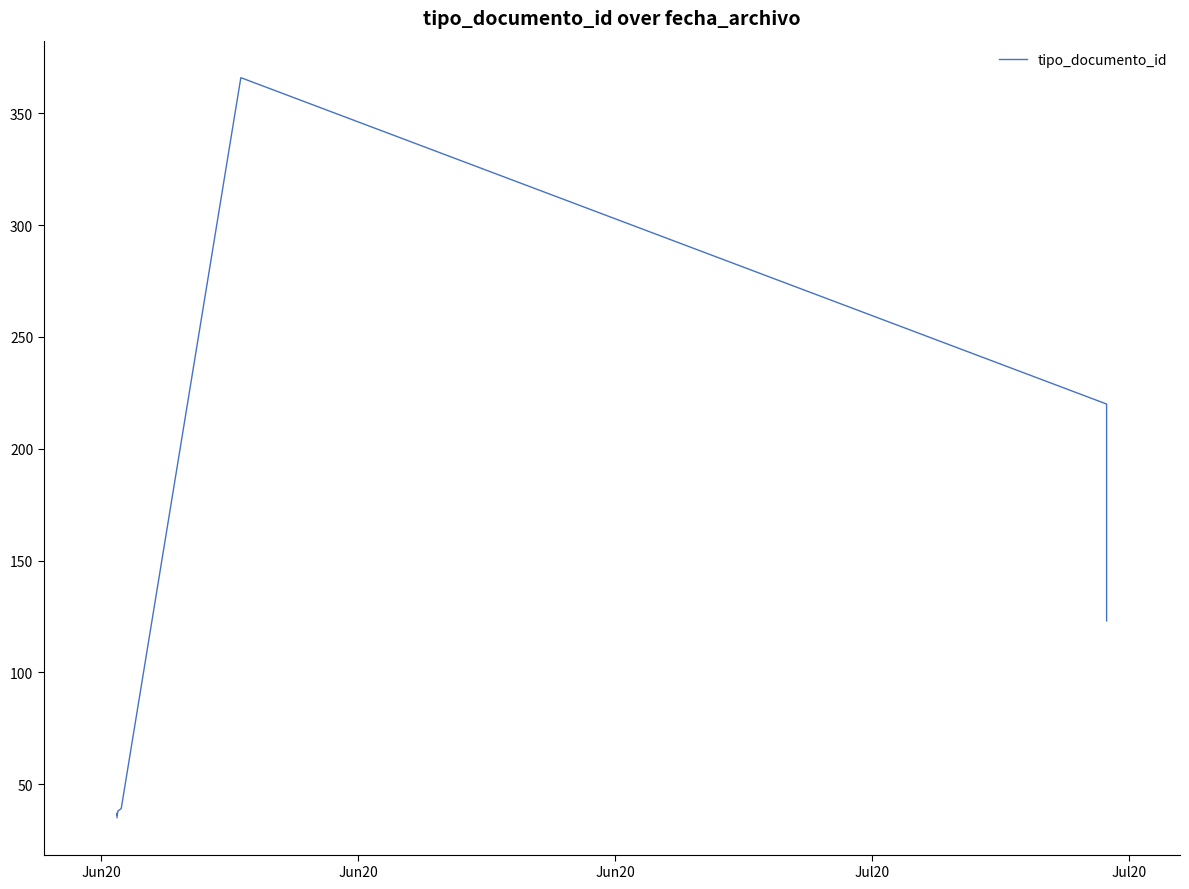

Is this an area chart (filled region under the line)?

No